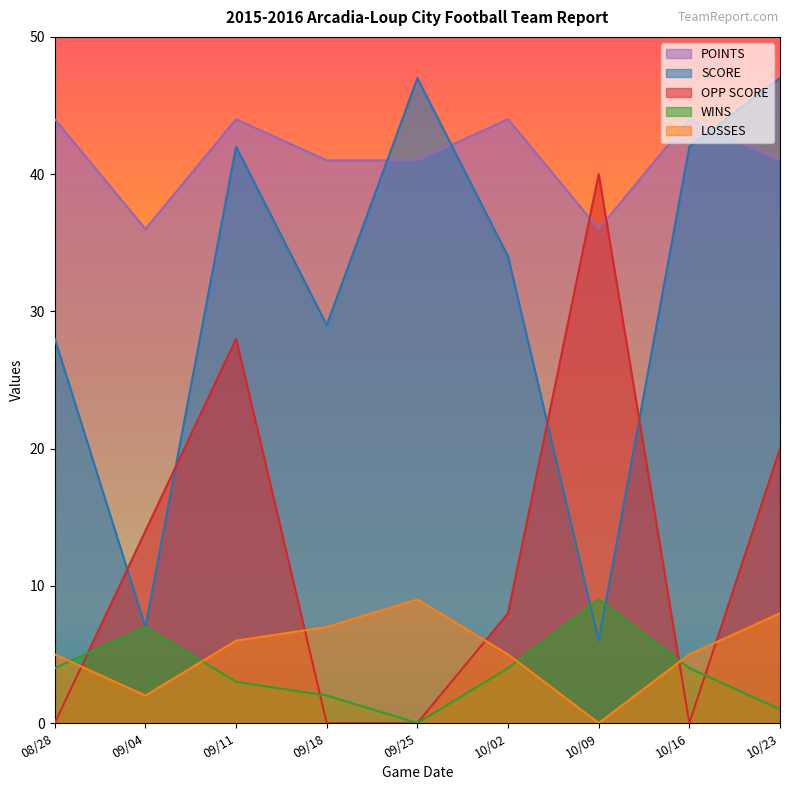

What value does the SCORE series have at 09/25, to the nearest 5?

45